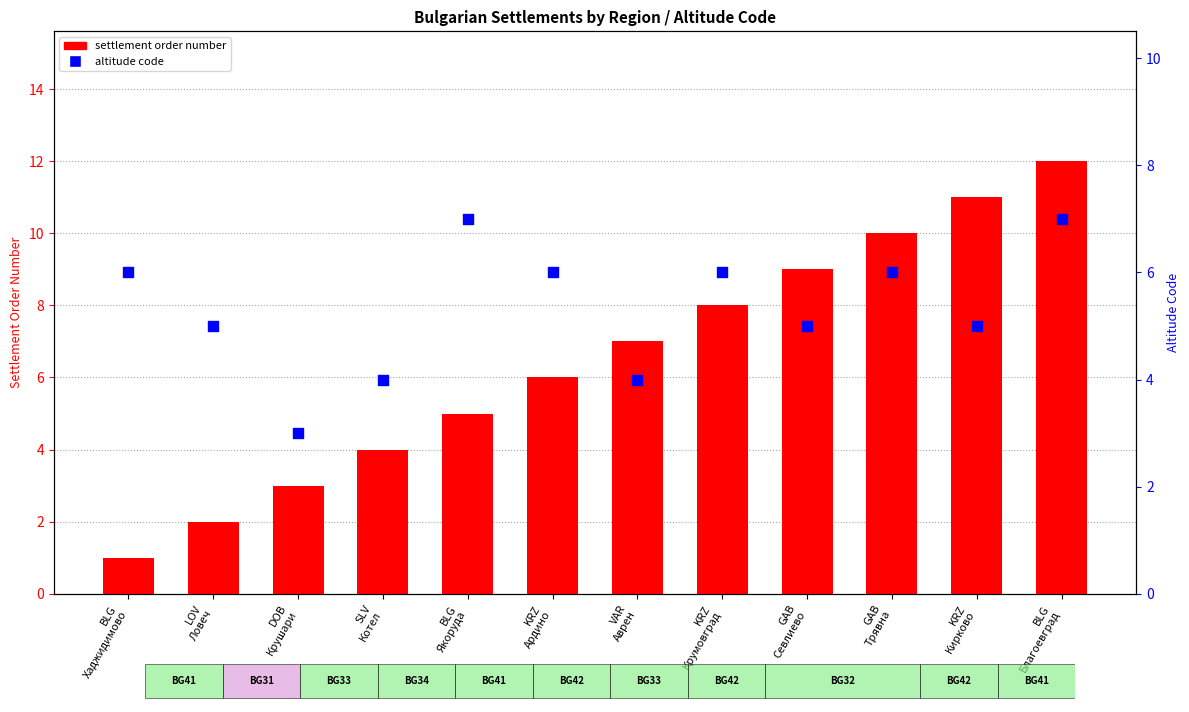

What is the total value across all series at VAR
Аврен?

11